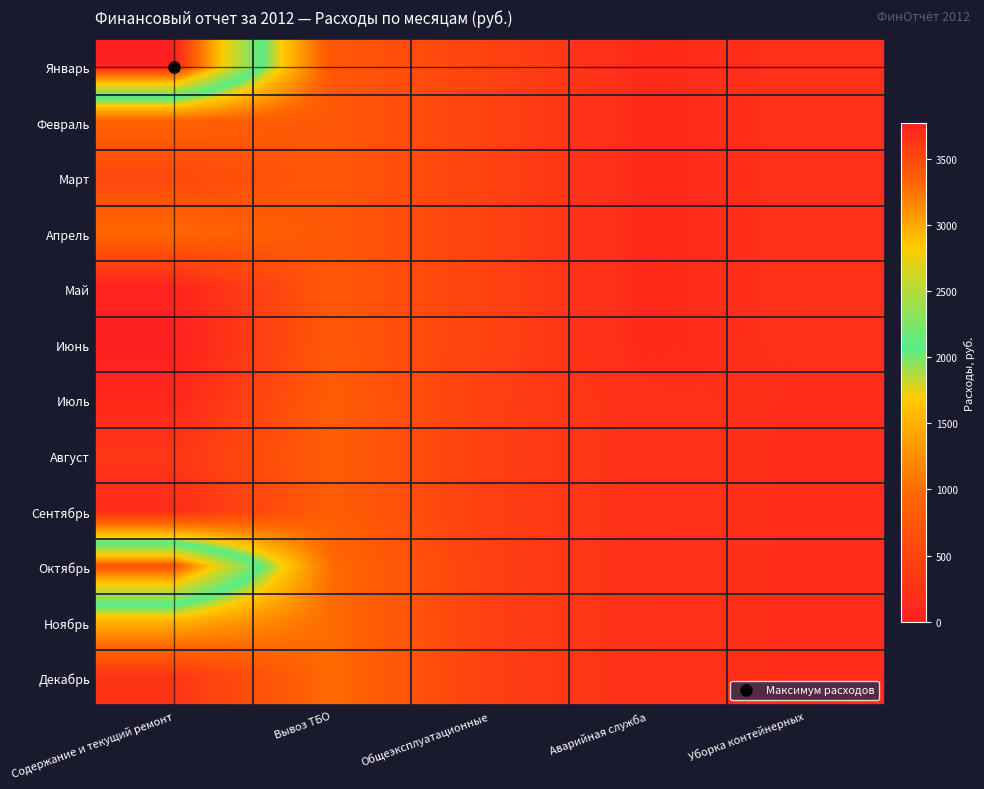

At which category is the sum across all series the highest?

Содержание и текущий ремонт